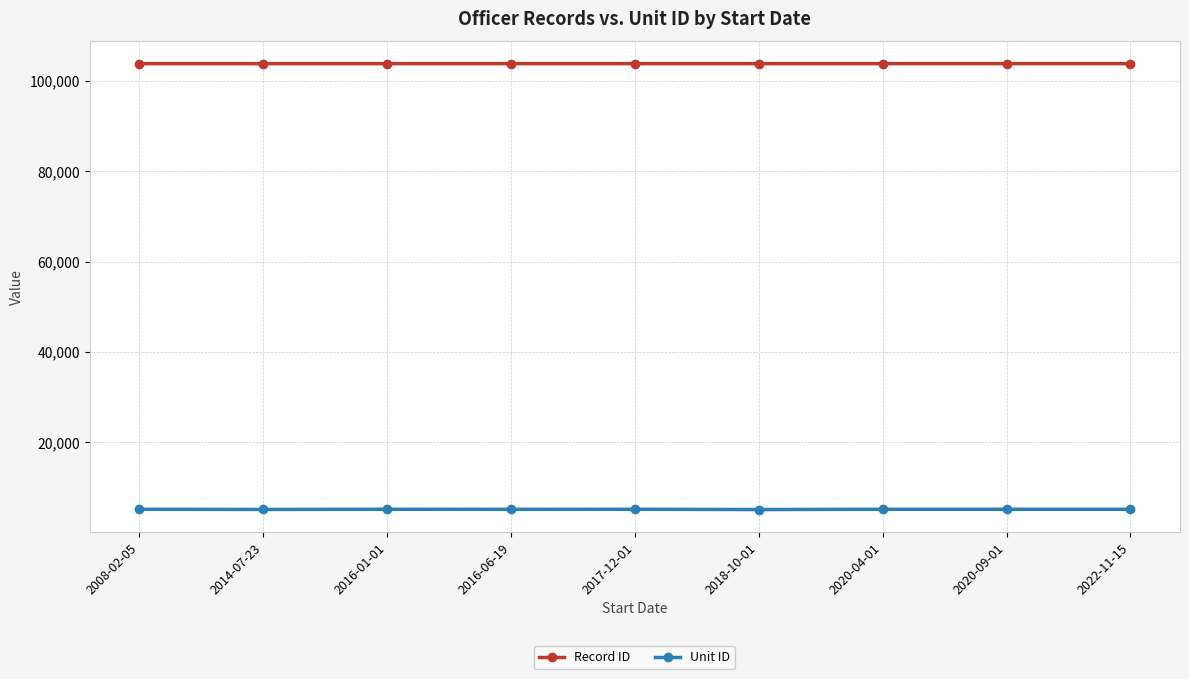

The value of Record ID at 2020-04-01 is 103819. True or false?

True